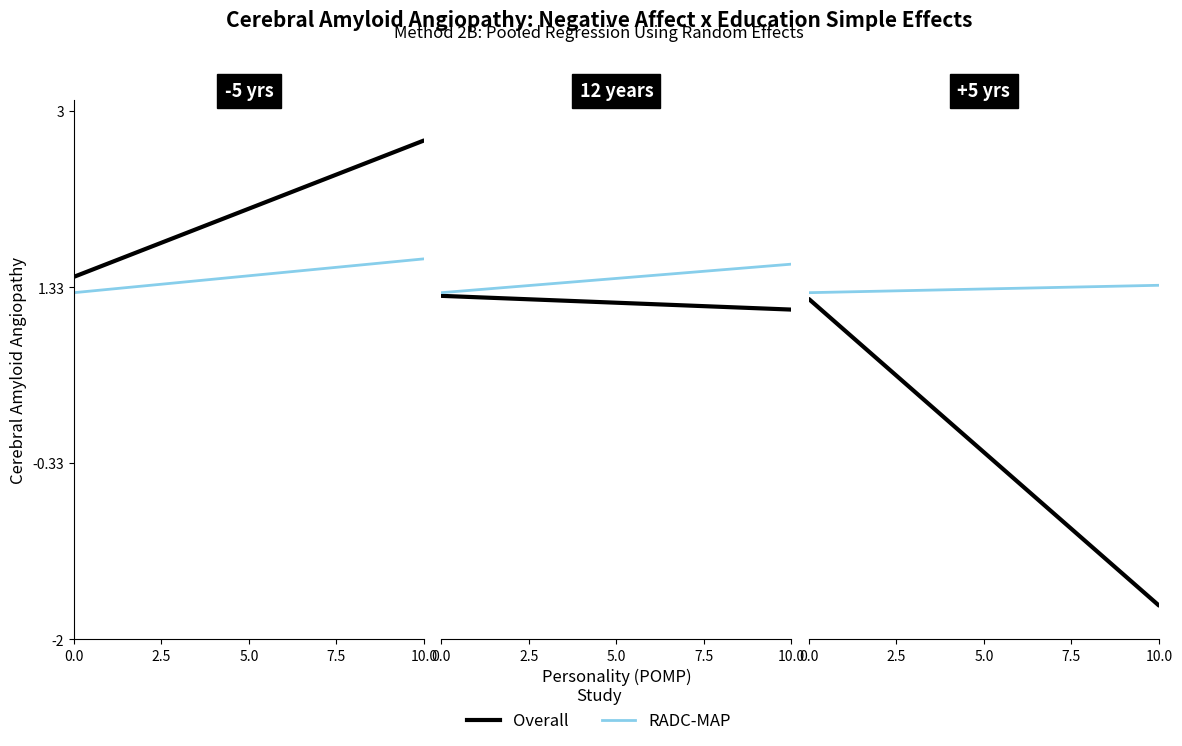

What is the minimum value shown in the chart?

-1.7